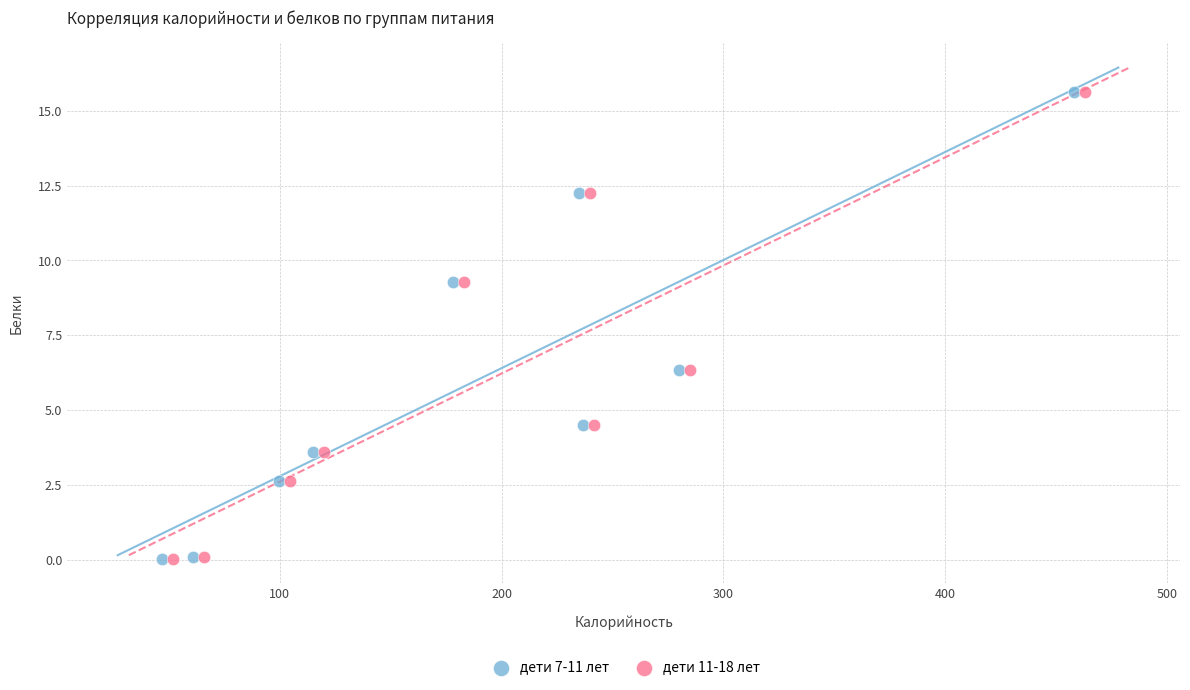

What are all the series names shown in the legend?

дети 7-11 лет, дети 11-18 лет